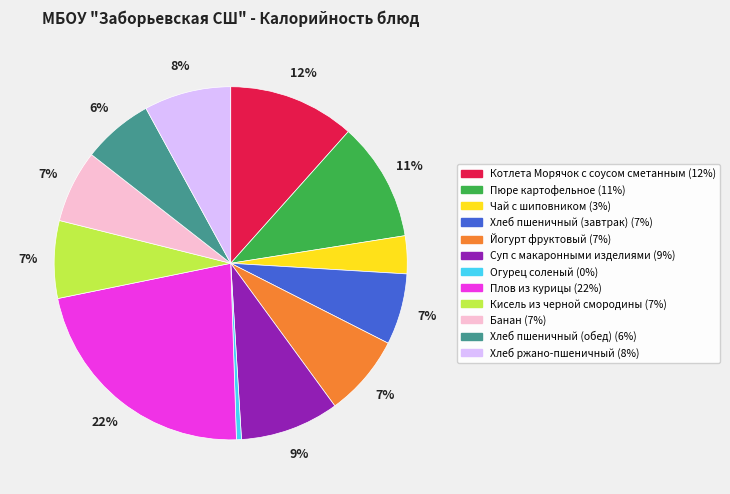

Is Огурец соленый the majority of the pie?

No